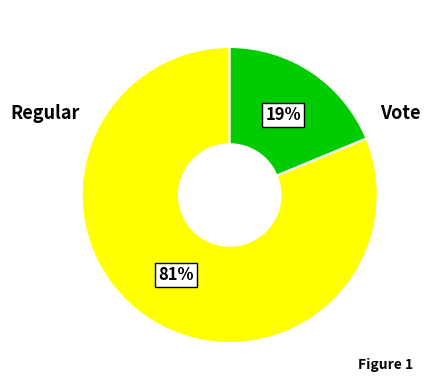

To the nearest percent, what is the difference between the largest and smallest slice percentages?

62%